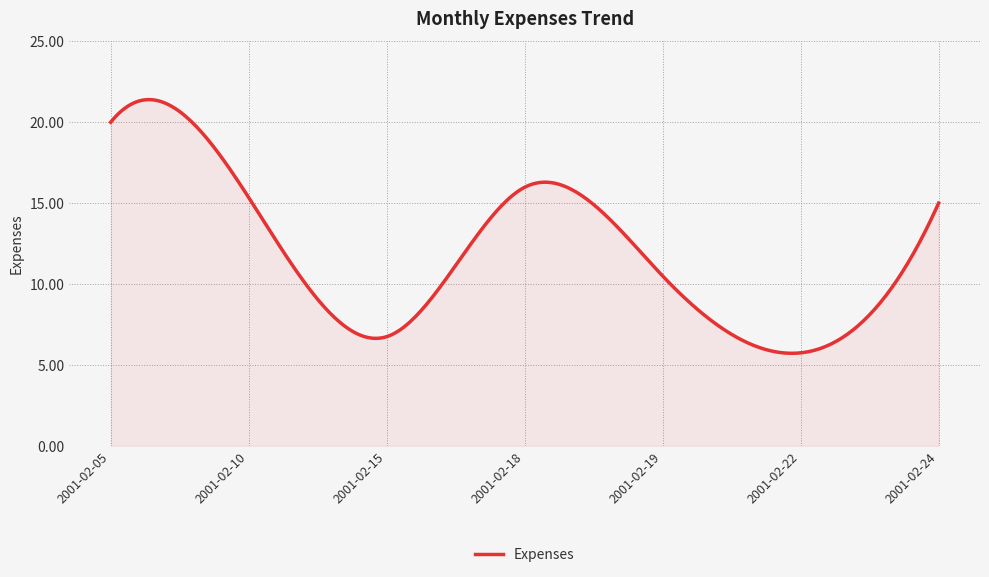

What is the smallest value displayed?

5.7